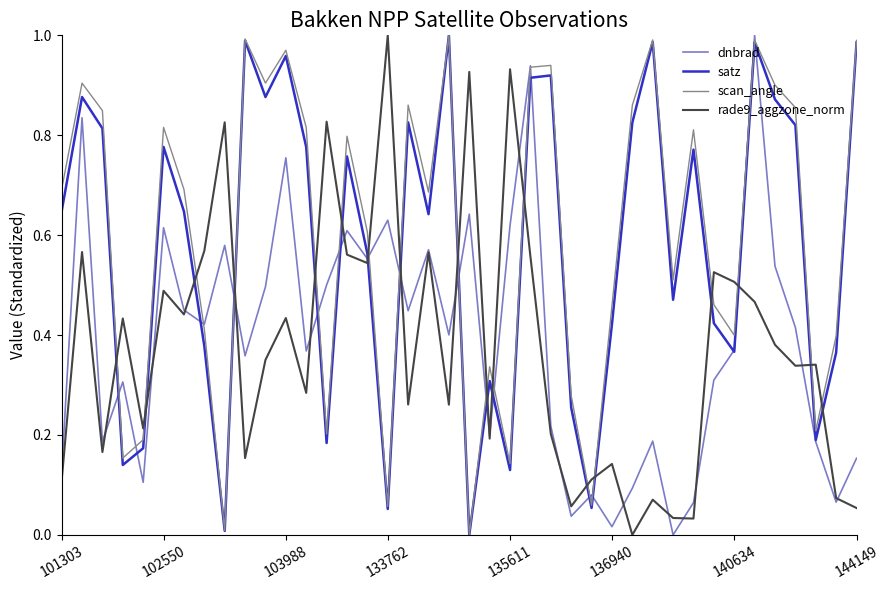

After their last crossing, which series has the higher values: dnbrad or scan_angle?

scan_angle